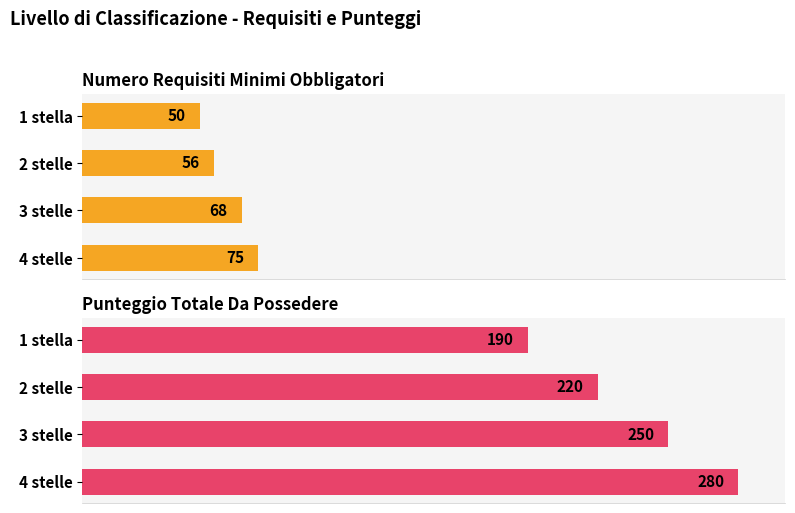

The Numero Requisiti Minimi Obbligatori series shows 92 at 2 stelle. True or false?

False